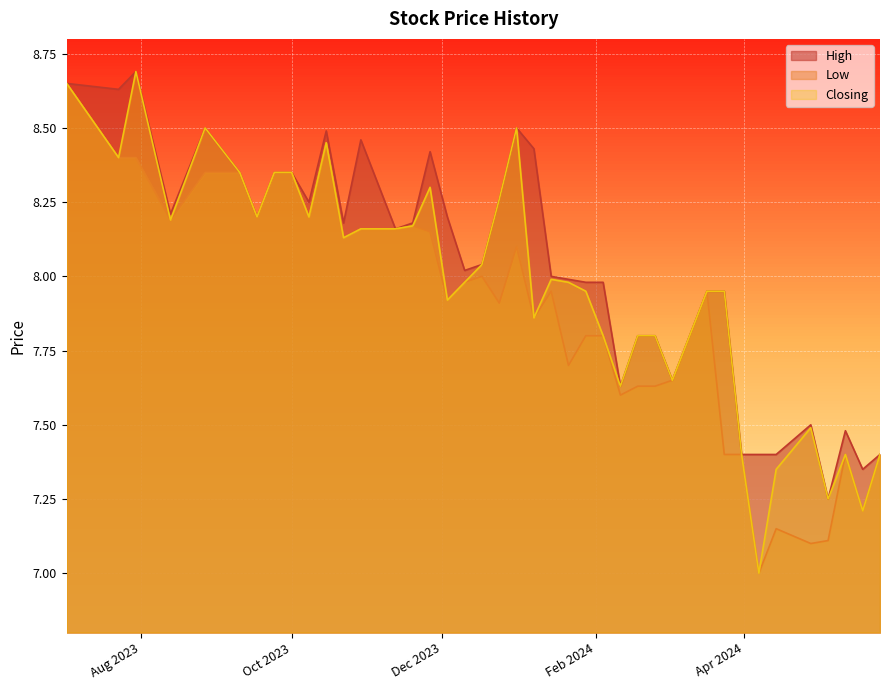

True or false: Low and Closing cross at least once.

False